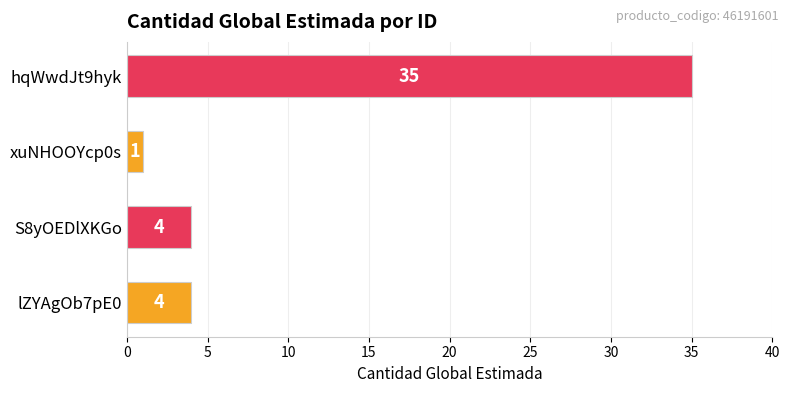

What is the difference between the maximum and minimum values?

34